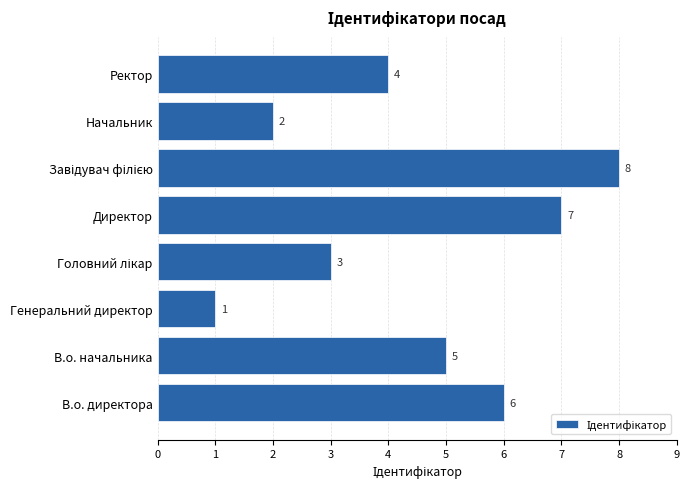

Which label corresponds to the smallest value in the chart?

Генеральний директор